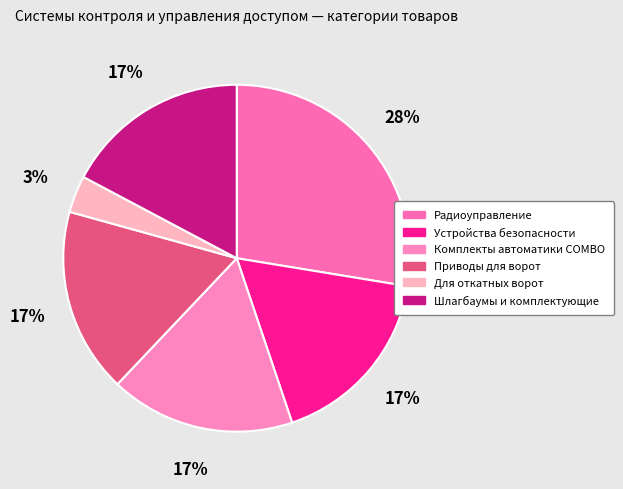

Which category has the smallest portion of the pie?

Для откатных ворот